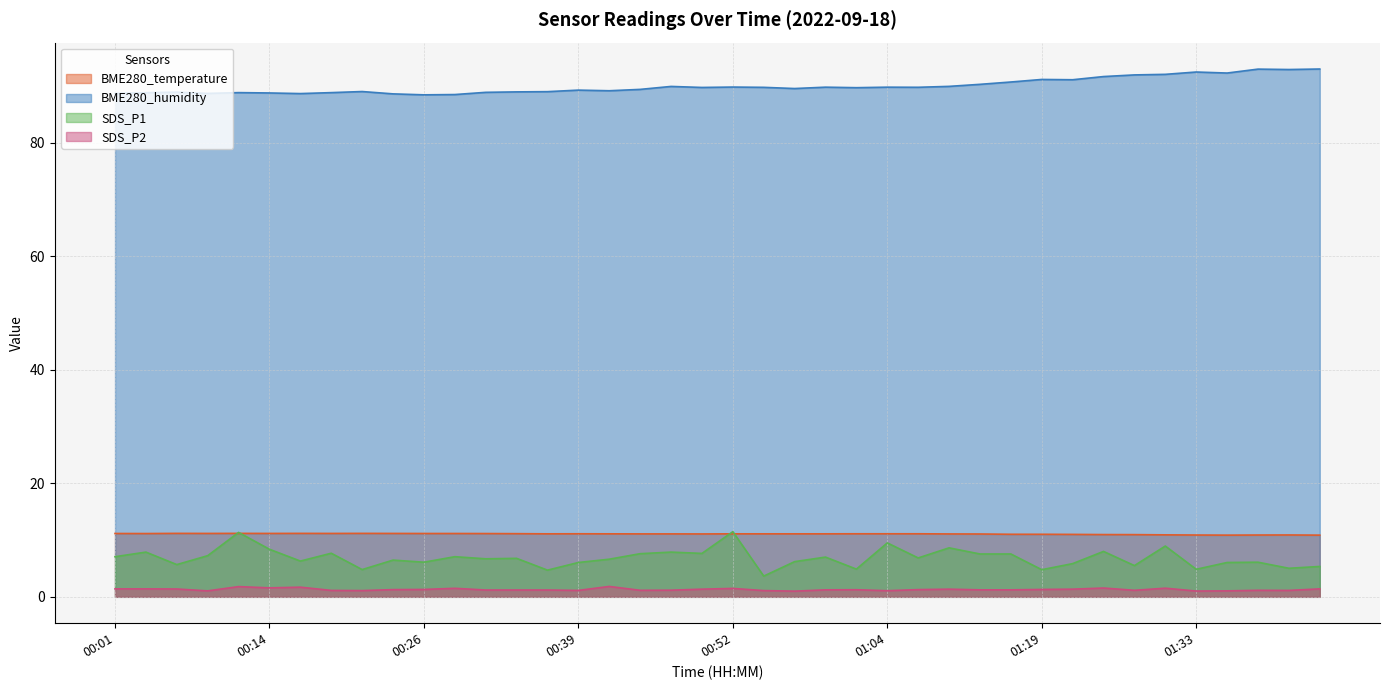

What is the sum of all SDS_P2 values?

51.7